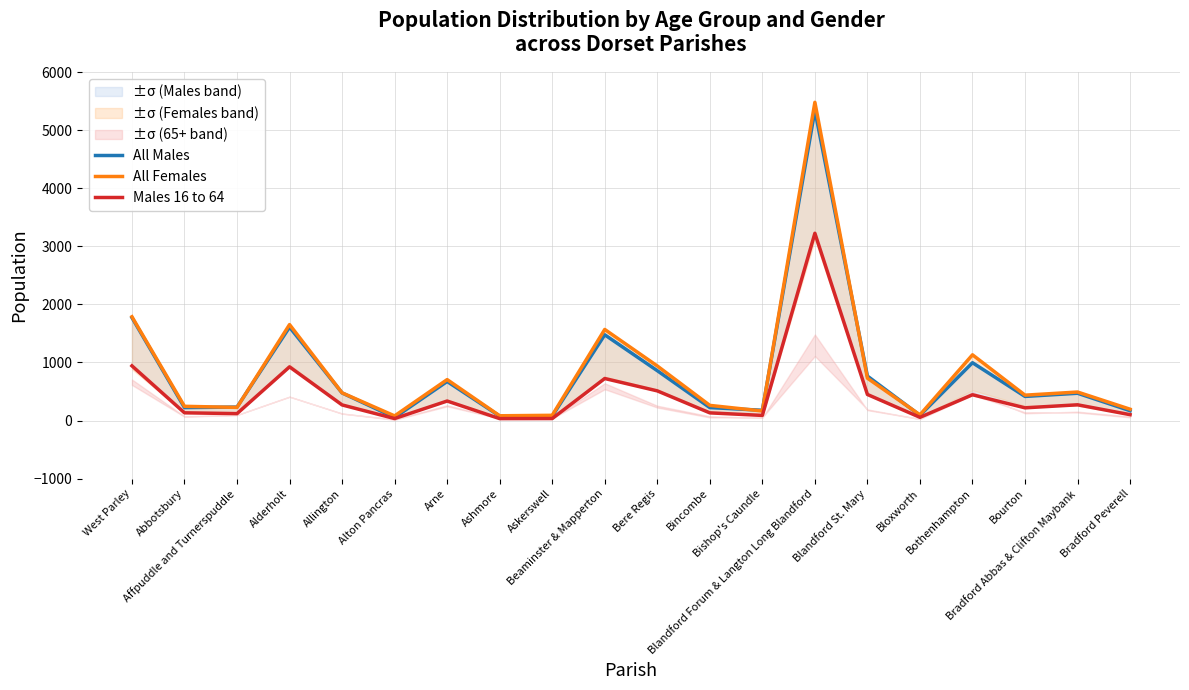

True or false: All Males has a value of 36 at Askerswell.

False